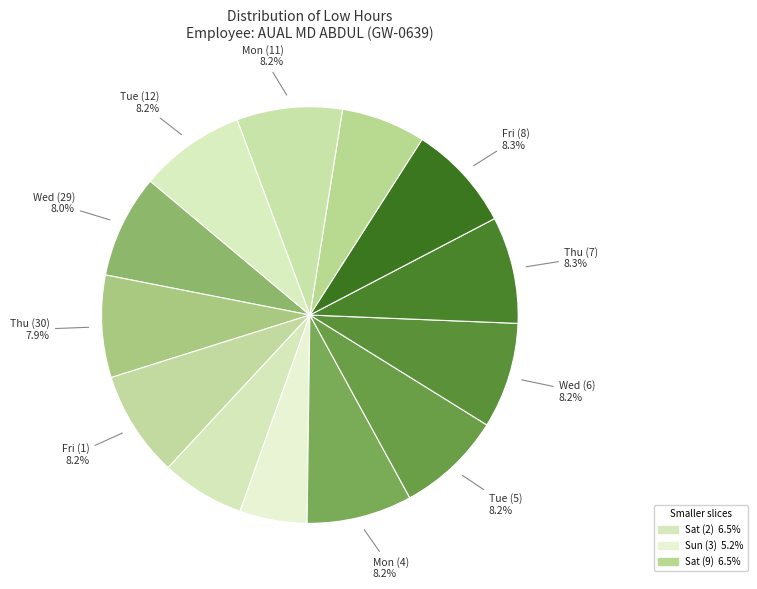

Count the number of slices in the pie.

13